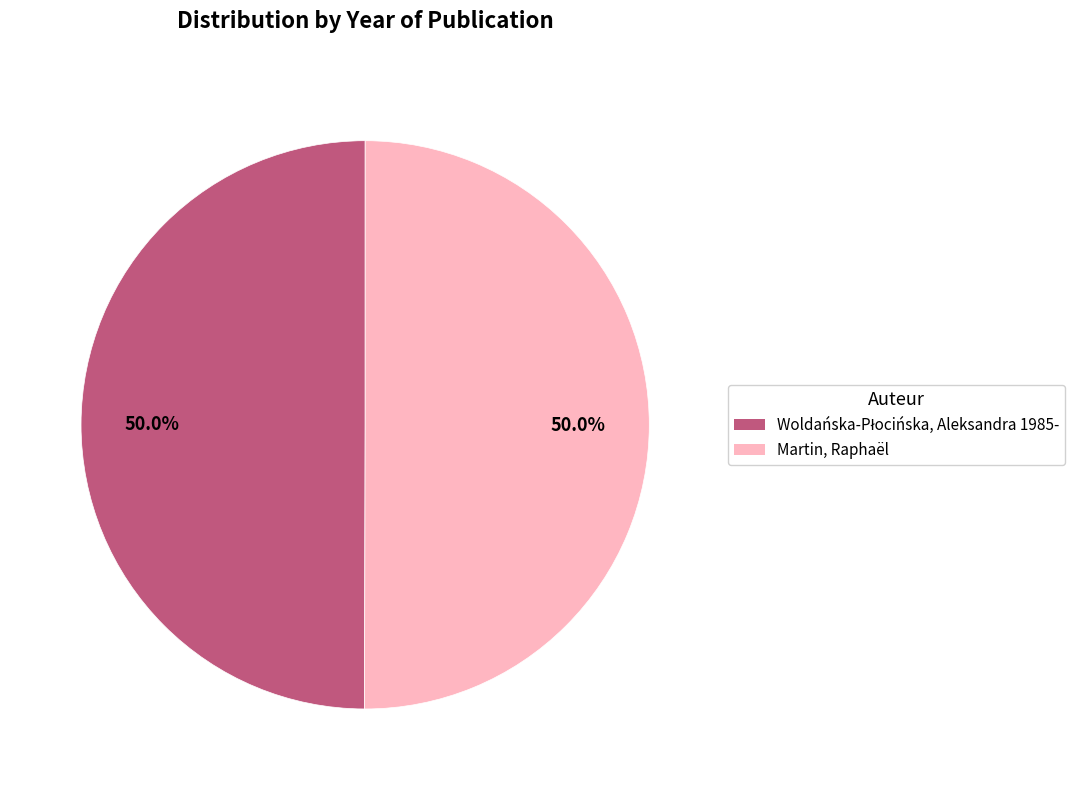

To the nearest percent, what is the average slice percentage?

50%